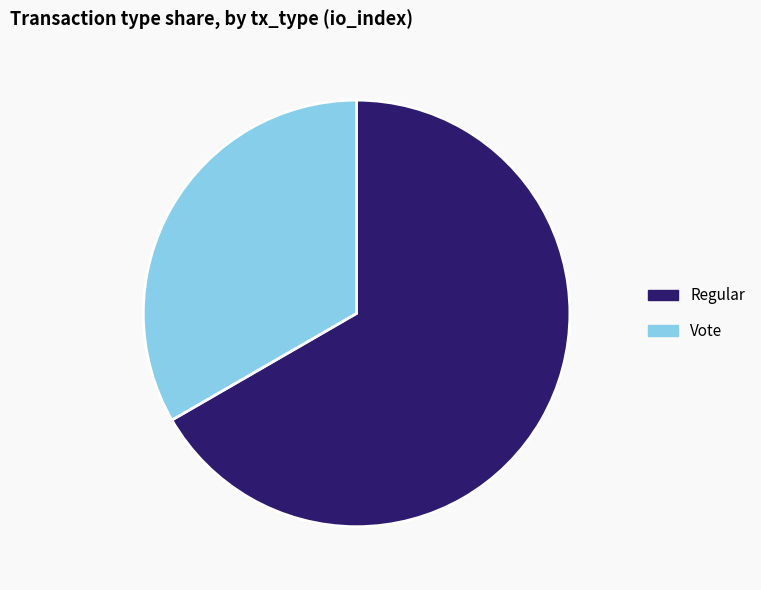

Do Vote and Regular together represent more than half of the pie?

Yes